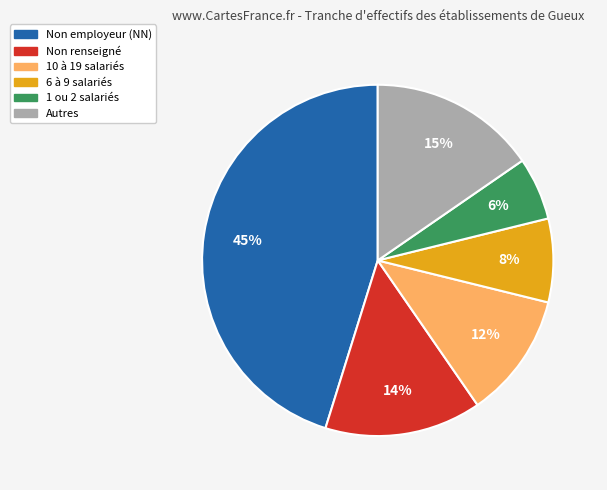

Does any single category account for the majority?

No